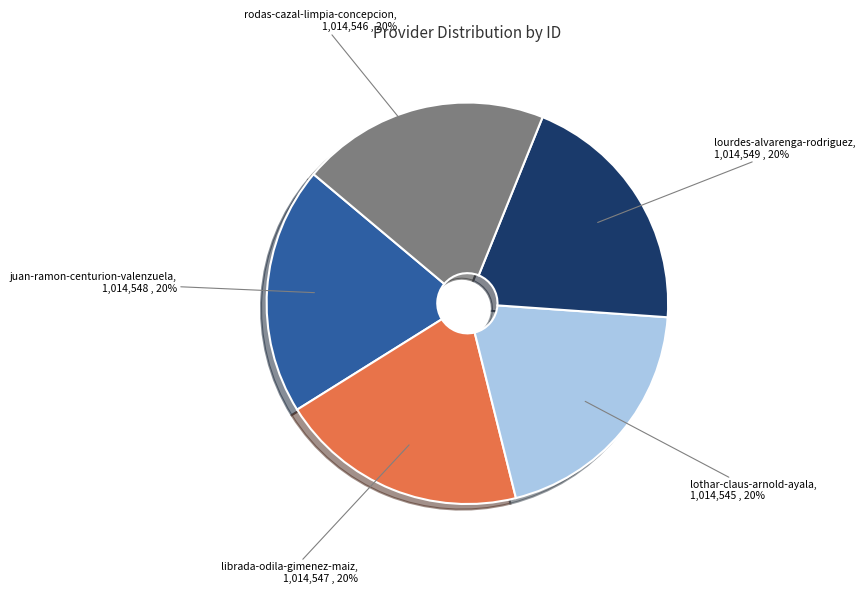

Do juan-ramon-centurion-valenzuela and lourdes-alvarenga-rodriguez together represent more than half of the pie?

No